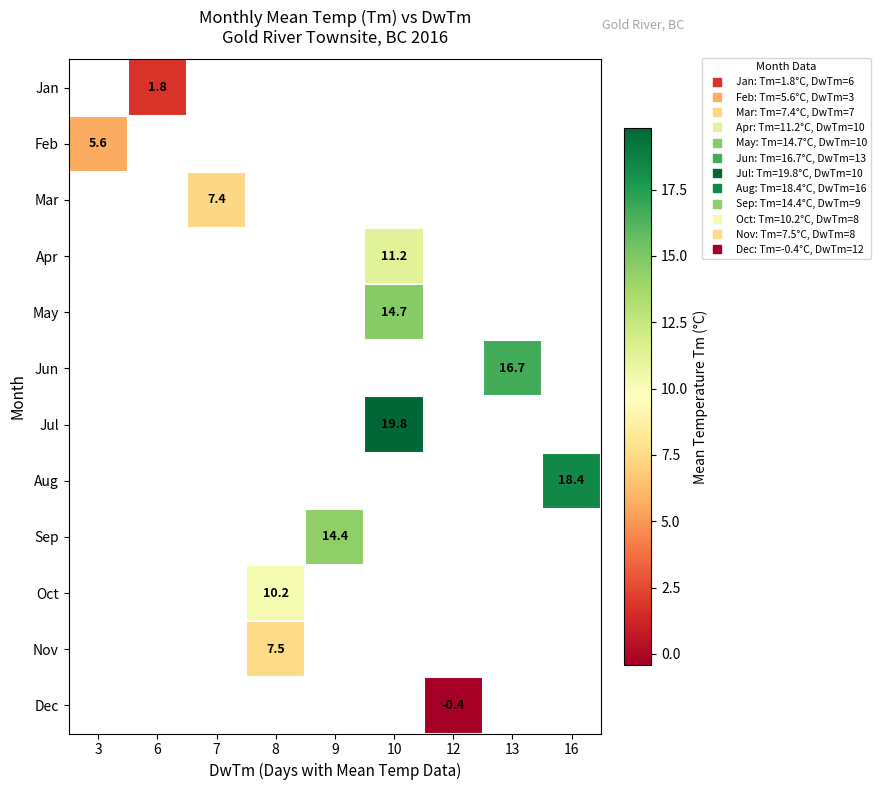

What is the maximum value shown in the chart?

19.8